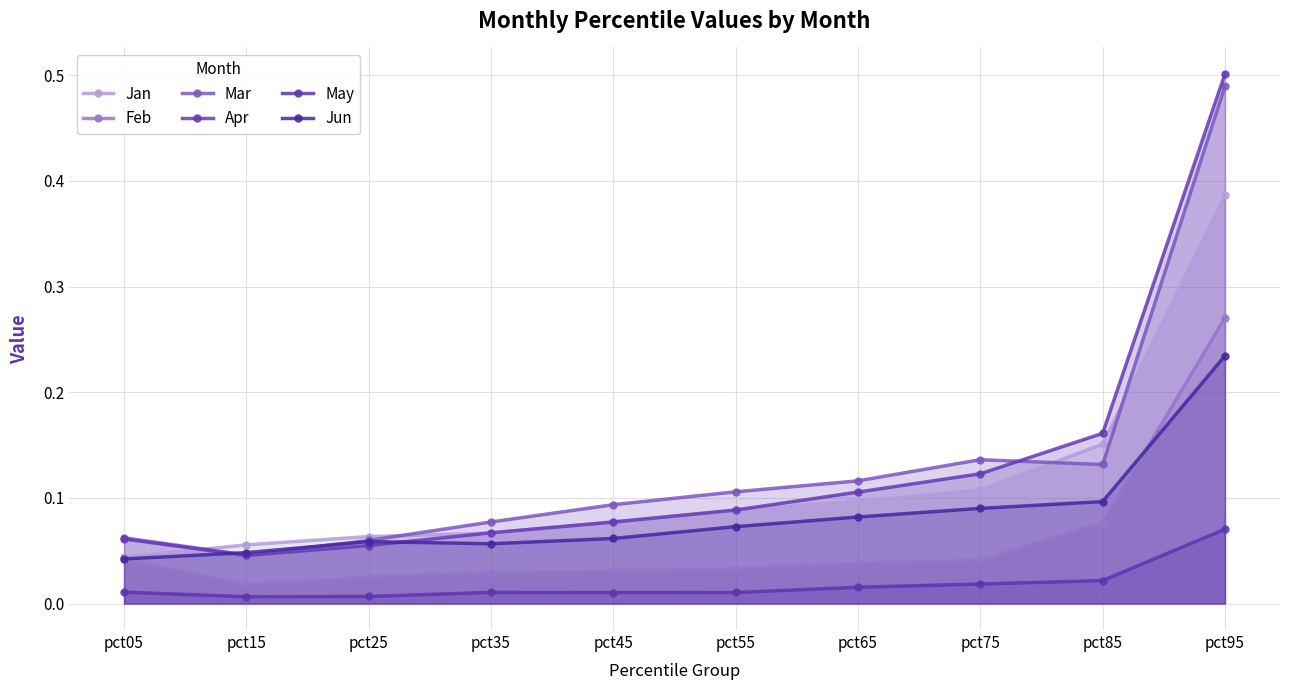

True or false: Jan and Jun intersect in this chart.

False